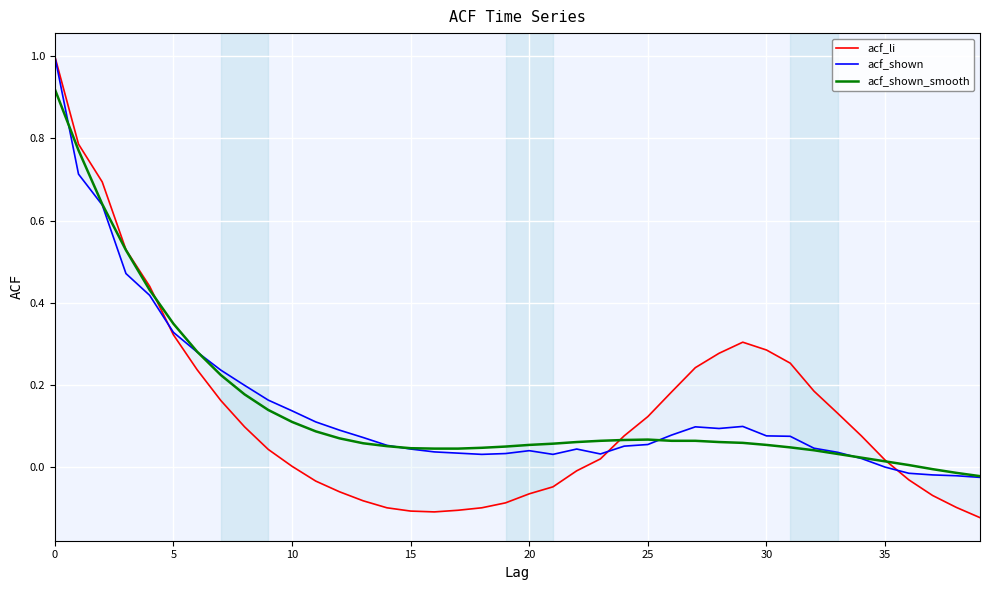

What is the average value of the acf_li series?

0.1